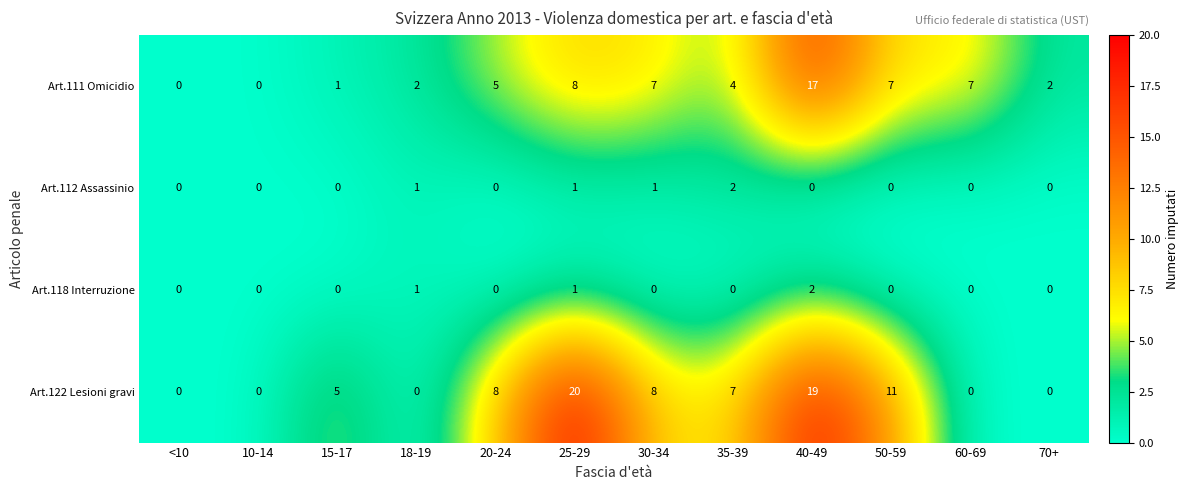

Count the Art.112 Assassinio values in the range 0 to 1.

11